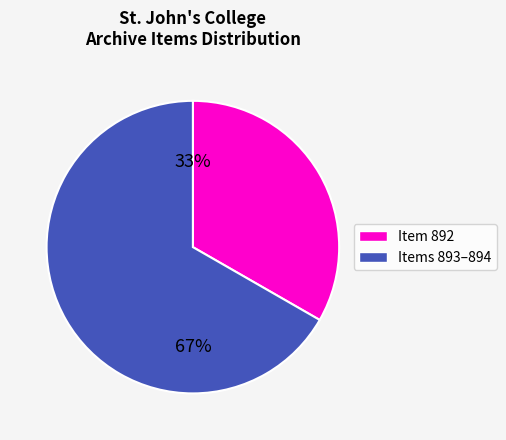

Is there any slice that represents more than half of the pie?

Yes